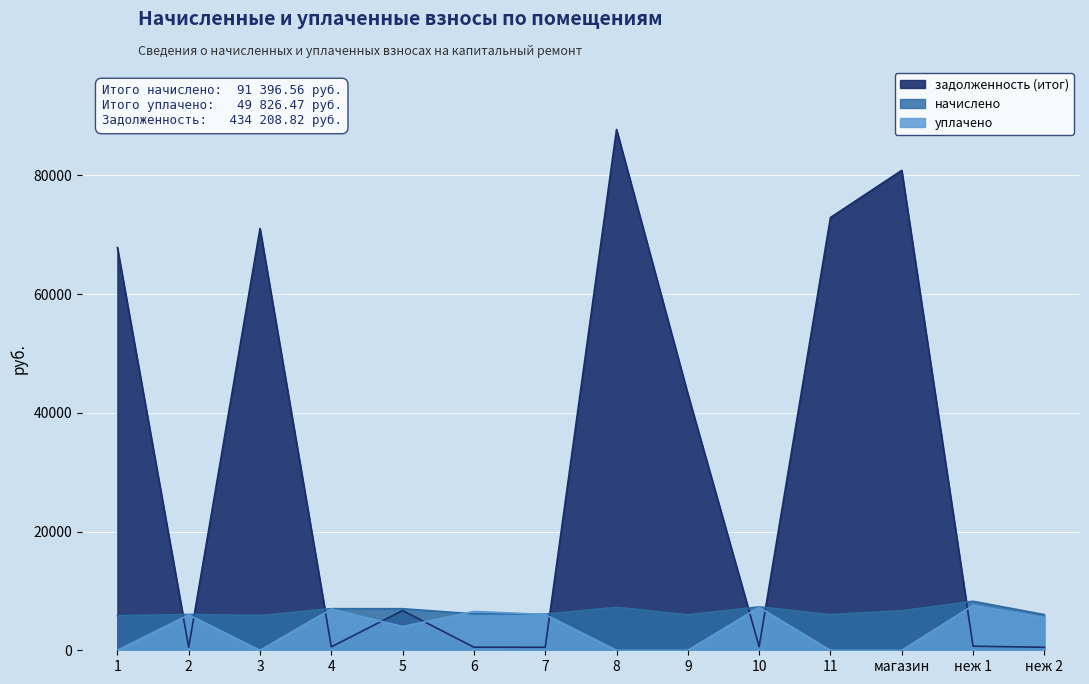

How many interior local valleys does the начислено series have?

4